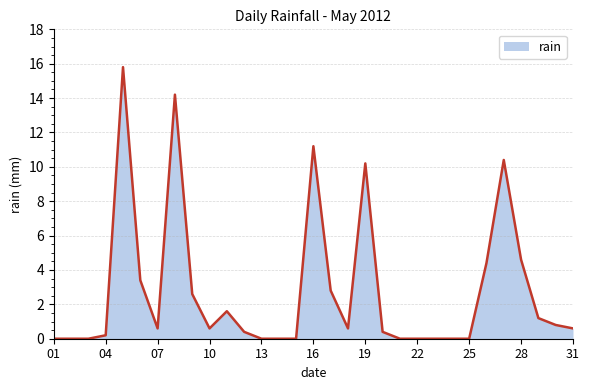

What is the difference between the maximum and minimum values?

15.8